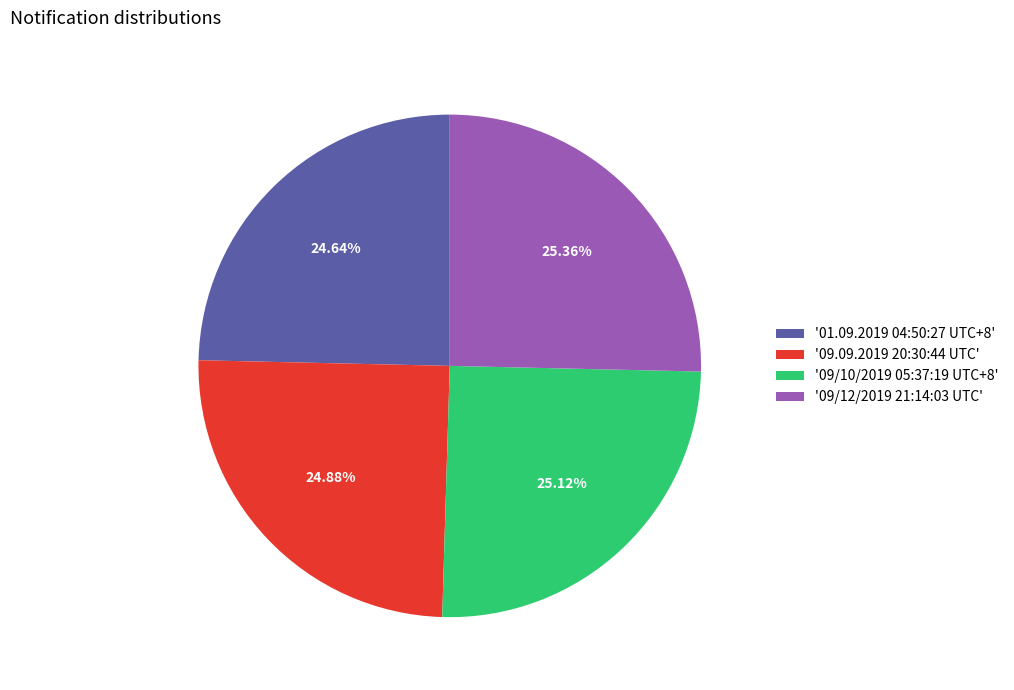

To the nearest percent, what is the average slice percentage?

25%